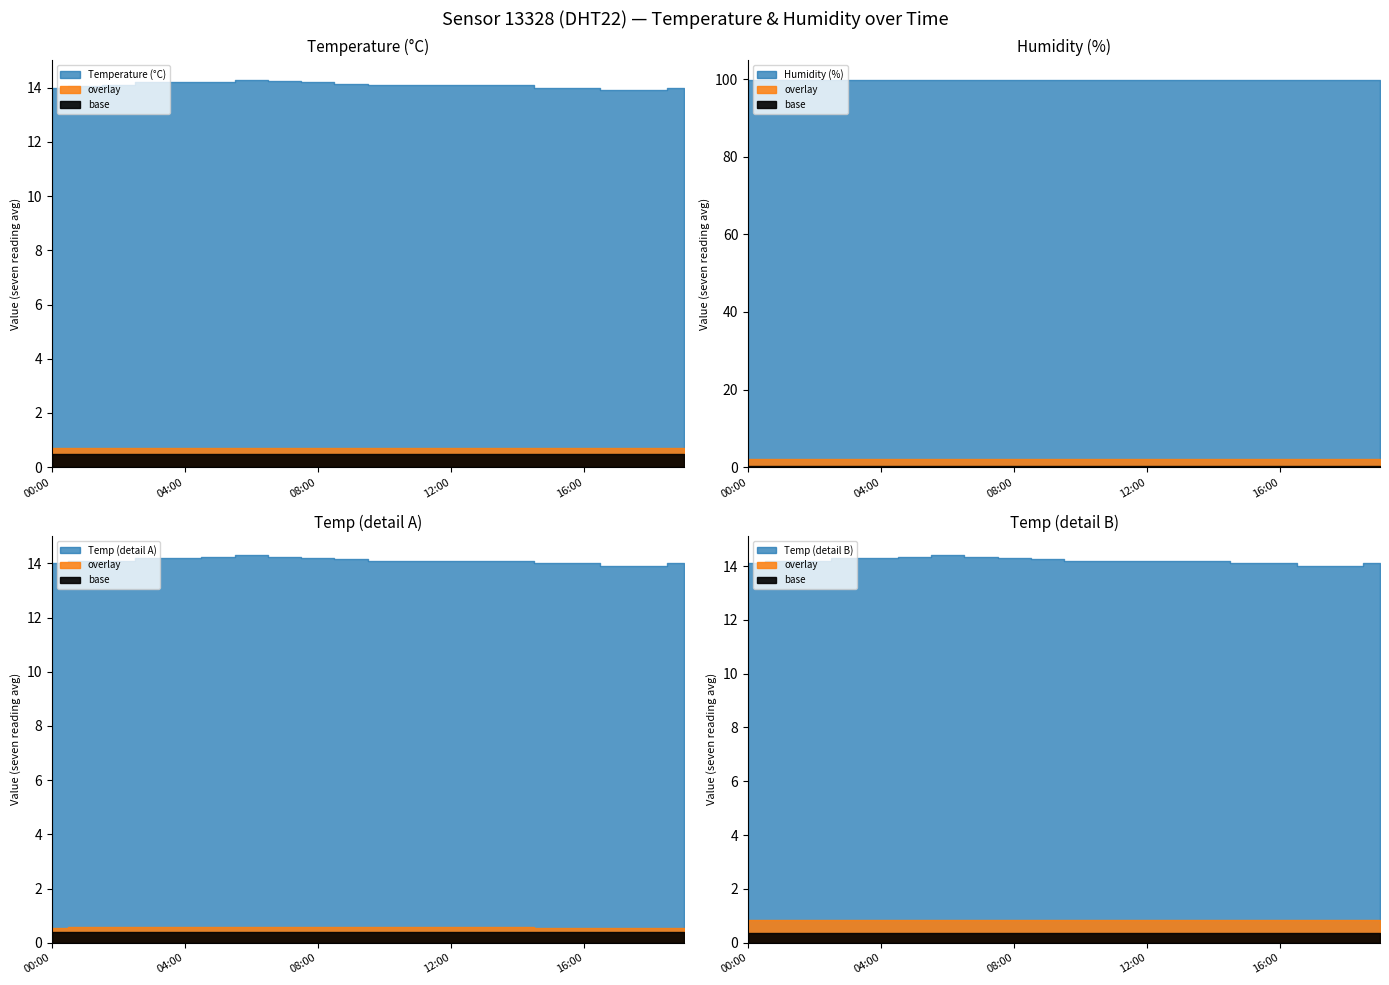

True or false: humidity has more than 2 interior local peaks.

False